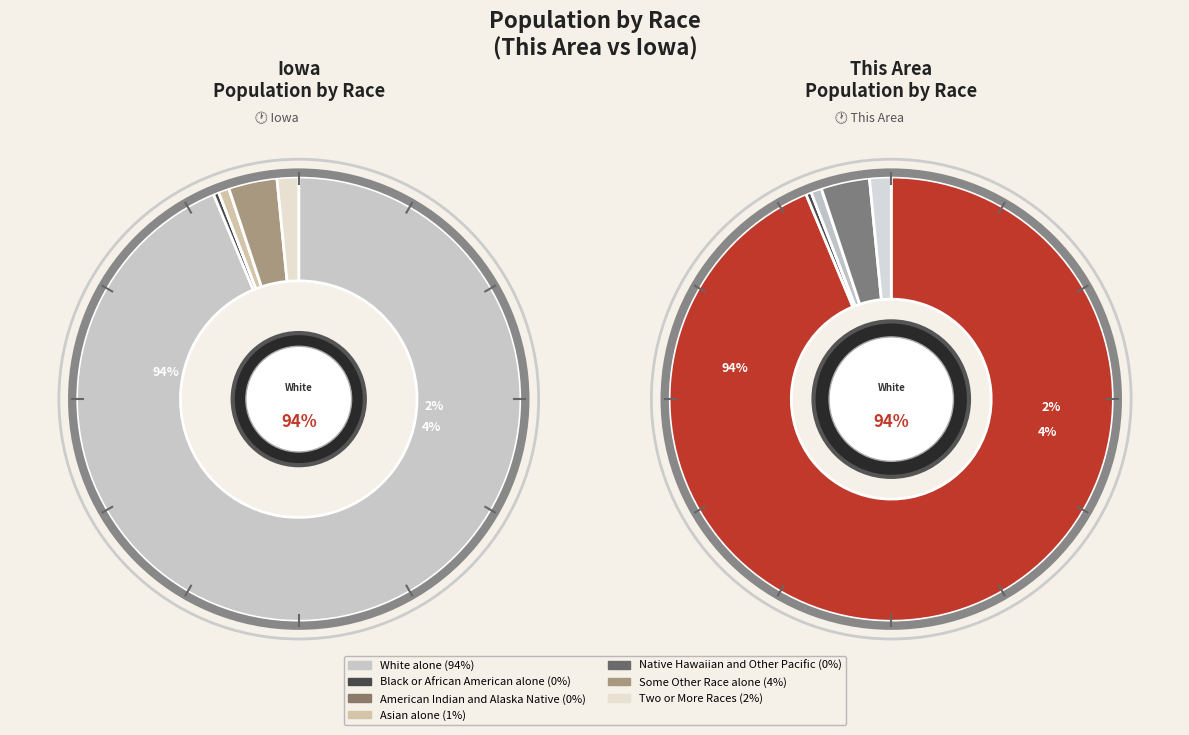

How many slices are in this pie chart?

7